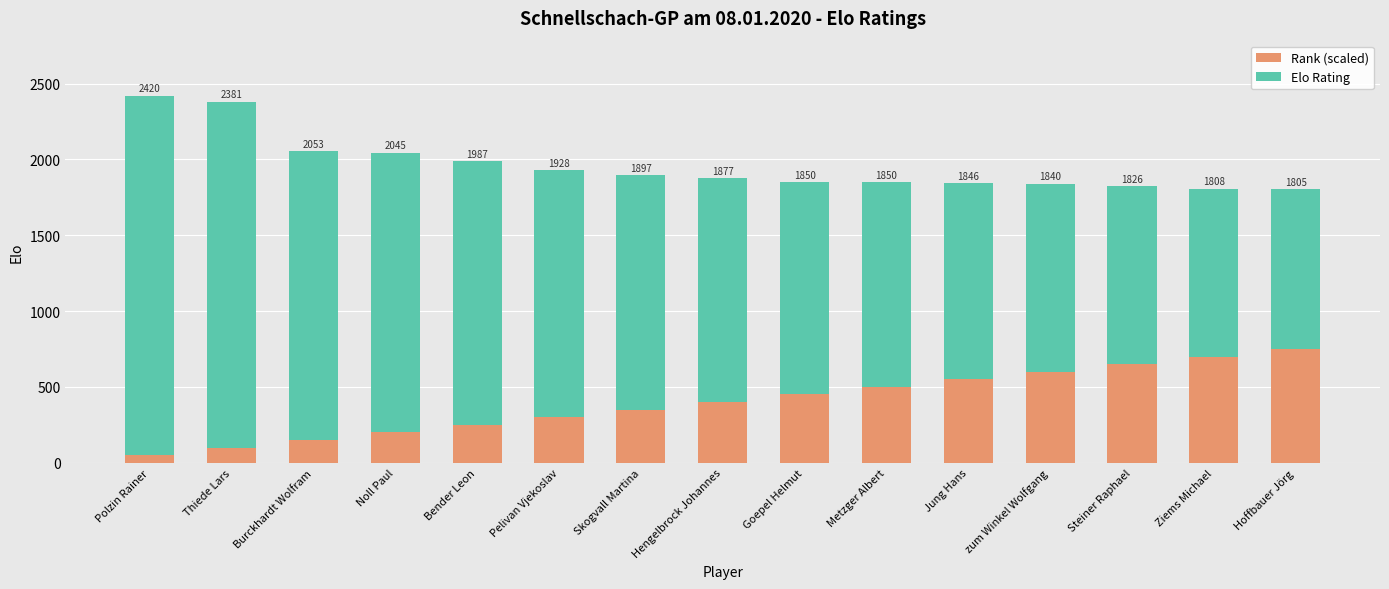

What position from the right is Steiner Raphael?

3